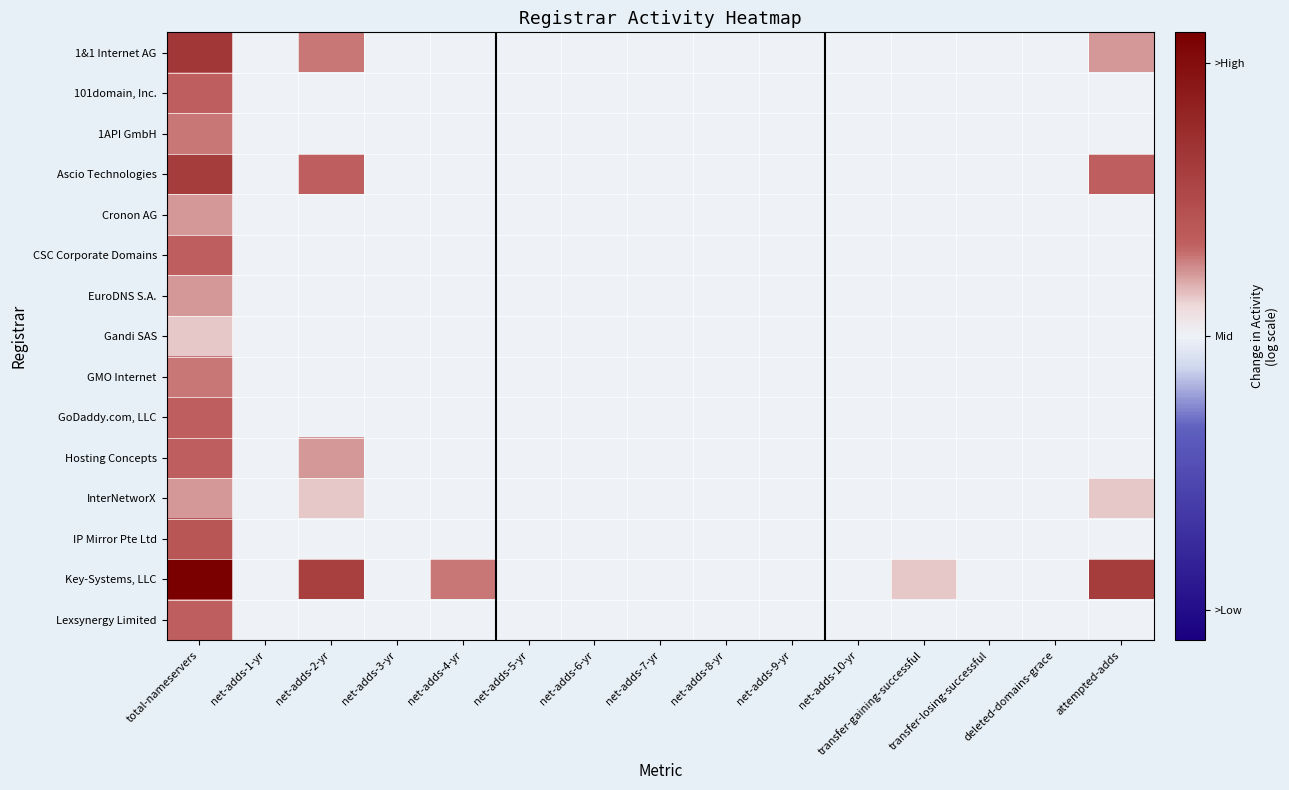

Reading left to right, extract all data points from this chart.

1&1 Internet AG: total-nameservers=3.1	net-adds-1-yr=0.0	net-adds-2-yr=1.4	net-adds-3-yr=0.0	net-adds-4-yr=0.0	net-adds-5-yr=0.0	net-adds-6-yr=0.0	net-adds-7-yr=0.0	net-adds-8-yr=0.0	net-adds-9-yr=0.0	net-adds-10-yr=0.0	transfer-gaining-successful=0.0	transfer-losing-successful=0.0	deleted-domains-grace=0.0	attempted-adds=1.1
101domain, Inc.: total-nameservers=1.6	net-adds-1-yr=0.0	net-adds-2-yr=0.0	net-adds-3-yr=0.0	net-adds-4-yr=0.0	net-adds-5-yr=0.0	net-adds-6-yr=0.0	net-adds-7-yr=0.0	net-adds-8-yr=0.0	net-adds-9-yr=0.0	net-adds-10-yr=0.0	transfer-gaining-successful=0.0	transfer-losing-successful=0.0	deleted-domains-grace=0.0	attempted-adds=0.0
1API GmbH: total-nameservers=1.4	net-adds-1-yr=0.0	net-adds-2-yr=0.0	net-adds-3-yr=0.0	net-adds-4-yr=0.0	net-adds-5-yr=0.0	net-adds-6-yr=0.0	net-adds-7-yr=0.0	net-adds-8-yr=0.0	net-adds-9-yr=0.0	net-adds-10-yr=0.0	transfer-gaining-successful=0.0	transfer-losing-successful=0.0	deleted-domains-grace=0.0	attempted-adds=0.0
Ascio Technologies: total-nameservers=2.9	net-adds-1-yr=0.0	net-adds-2-yr=1.6	net-adds-3-yr=0.0	net-adds-4-yr=0.0	net-adds-5-yr=0.0	net-adds-6-yr=0.0	net-adds-7-yr=0.0	net-adds-8-yr=0.0	net-adds-9-yr=0.0	net-adds-10-yr=0.0	transfer-gaining-successful=0.0	transfer-losing-successful=0.0	deleted-domains-grace=0.0	attempted-adds=1.6
Cronon AG: total-nameservers=1.1	net-adds-1-yr=0.0	net-adds-2-yr=0.0	net-adds-3-yr=0.0	net-adds-4-yr=0.0	net-adds-5-yr=0.0	net-adds-6-yr=0.0	net-adds-7-yr=0.0	net-adds-8-yr=0.0	net-adds-9-yr=0.0	net-adds-10-yr=0.0	transfer-gaining-successful=0.0	transfer-losing-successful=0.0	deleted-domains-grace=0.0	attempted-adds=0.0
CSC Corporate Domains: total-nameservers=1.6	net-adds-1-yr=0.0	net-adds-2-yr=0.0	net-adds-3-yr=0.0	net-adds-4-yr=0.0	net-adds-5-yr=0.0	net-adds-6-yr=0.0	net-adds-7-yr=0.0	net-adds-8-yr=0.0	net-adds-9-yr=0.0	net-adds-10-yr=0.0	transfer-gaining-successful=0.0	transfer-losing-successful=0.0	deleted-domains-grace=0.0	attempted-adds=0.0
EuroDNS S.A.: total-nameservers=1.1	net-adds-1-yr=0.0	net-adds-2-yr=0.0	net-adds-3-yr=0.0	net-adds-4-yr=0.0	net-adds-5-yr=0.0	net-adds-6-yr=0.0	net-adds-7-yr=0.0	net-adds-8-yr=0.0	net-adds-9-yr=0.0	net-adds-10-yr=0.0	transfer-gaining-successful=0.0	transfer-losing-successful=0.0	deleted-domains-grace=0.0	attempted-adds=0.0
Gandi SAS: total-nameservers=0.7	net-adds-1-yr=0.0	net-adds-2-yr=0.0	net-adds-3-yr=0.0	net-adds-4-yr=0.0	net-adds-5-yr=0.0	net-adds-6-yr=0.0	net-adds-7-yr=0.0	net-adds-8-yr=0.0	net-adds-9-yr=0.0	net-adds-10-yr=0.0	transfer-gaining-successful=0.0	transfer-losing-successful=0.0	deleted-domains-grace=0.0	attempted-adds=0.0
GMO Internet: total-nameservers=1.4	net-adds-1-yr=0.0	net-adds-2-yr=0.0	net-adds-3-yr=0.0	net-adds-4-yr=0.0	net-adds-5-yr=0.0	net-adds-6-yr=0.0	net-adds-7-yr=0.0	net-adds-8-yr=0.0	net-adds-9-yr=0.0	net-adds-10-yr=0.0	transfer-gaining-successful=0.0	transfer-losing-successful=0.0	deleted-domains-grace=0.0	attempted-adds=0.0
GoDaddy.com, LLC: total-nameservers=1.6	net-adds-1-yr=0.0	net-adds-2-yr=0.0	net-adds-3-yr=0.0	net-adds-4-yr=0.0	net-adds-5-yr=0.0	net-adds-6-yr=0.0	net-adds-7-yr=0.0	net-adds-8-yr=0.0	net-adds-9-yr=0.0	net-adds-10-yr=0.0	transfer-gaining-successful=0.0	transfer-losing-successful=0.0	deleted-domains-grace=0.0	attempted-adds=0.0
Hosting Concepts: total-nameservers=1.6	net-adds-1-yr=0.0	net-adds-2-yr=1.1	net-adds-3-yr=0.0	net-adds-4-yr=0.0	net-adds-5-yr=0.0	net-adds-6-yr=0.0	net-adds-7-yr=0.0	net-adds-8-yr=0.0	net-adds-9-yr=0.0	net-adds-10-yr=0.0	transfer-gaining-successful=0.0	transfer-losing-successful=0.0	deleted-domains-grace=0.0	attempted-adds=0.0
InterNetworX: total-nameservers=1.1	net-adds-1-yr=0.0	net-adds-2-yr=0.7	net-adds-3-yr=0.0	net-adds-4-yr=0.0	net-adds-5-yr=0.0	net-adds-6-yr=0.0	net-adds-7-yr=0.0	net-adds-8-yr=0.0	net-adds-9-yr=0.0	net-adds-10-yr=0.0	transfer-gaining-successful=0.0	transfer-losing-successful=0.0	deleted-domains-grace=0.0	attempted-adds=0.7
IP Mirror Pte Ltd: total-nameservers=1.9	net-adds-1-yr=0.0	net-adds-2-yr=0.0	net-adds-3-yr=0.0	net-adds-4-yr=0.0	net-adds-5-yr=0.0	net-adds-6-yr=0.0	net-adds-7-yr=0.0	net-adds-8-yr=0.0	net-adds-9-yr=0.0	net-adds-10-yr=0.0	transfer-gaining-successful=0.0	transfer-losing-successful=0.0	deleted-domains-grace=0.0	attempted-adds=0.0
Key-Systems, LLC: total-nameservers=5.3	net-adds-1-yr=0.0	net-adds-2-yr=2.8	net-adds-3-yr=0.0	net-adds-4-yr=1.4	net-adds-5-yr=0.0	net-adds-6-yr=0.0	net-adds-7-yr=0.0	net-adds-8-yr=0.0	net-adds-9-yr=0.0	net-adds-10-yr=0.0	transfer-gaining-successful=0.7	transfer-losing-successful=0.0	deleted-domains-grace=0.0	attempted-adds=2.9
Lexsynergy Limited: total-nameservers=1.6	net-adds-1-yr=0.0	net-adds-2-yr=0.0	net-adds-3-yr=0.0	net-adds-4-yr=0.0	net-adds-5-yr=0.0	net-adds-6-yr=0.0	net-adds-7-yr=0.0	net-adds-8-yr=0.0	net-adds-9-yr=0.0	net-adds-10-yr=0.0	transfer-gaining-successful=0.0	transfer-losing-successful=0.0	deleted-domains-grace=0.0	attempted-adds=0.0